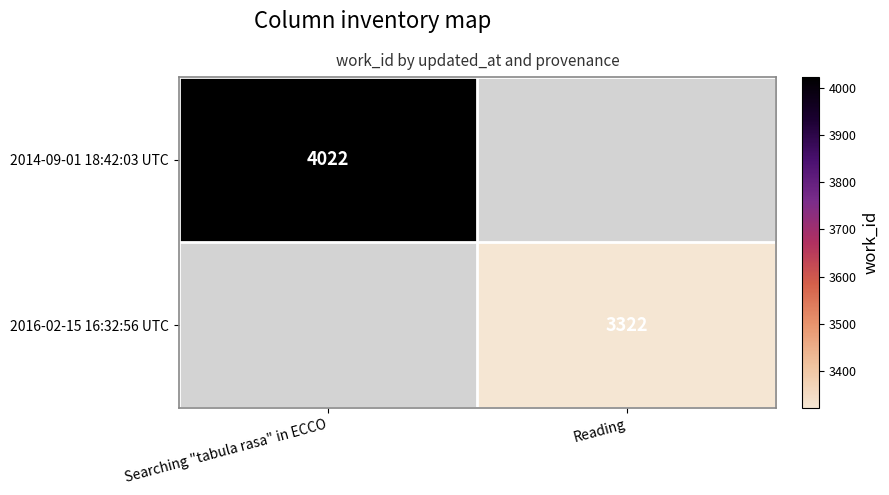

The value of 2014-09-01 18:42:03 UTC at Searching "tabula rasa" in ECCO is 4022. True or false?

True